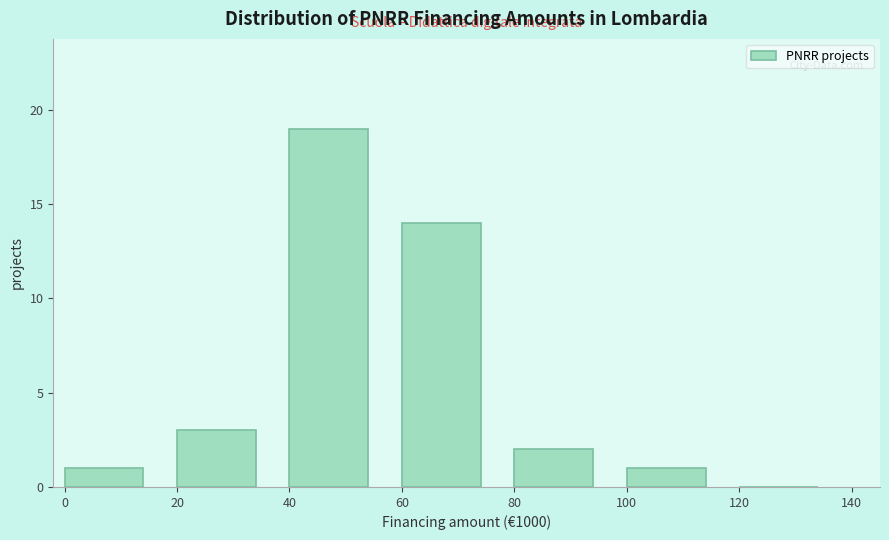

Reading left to right, list every bar in this chart as the range it spans on the x-axis followed by its height. The values are not printed on the chart, so give them approximately, as read against the axis.

0 to 20: 1
20 to 40: 3
40 to 60: 19
60 to 80: 14
80 to 100: 2
100 to 120: 1
120 to 140: 0